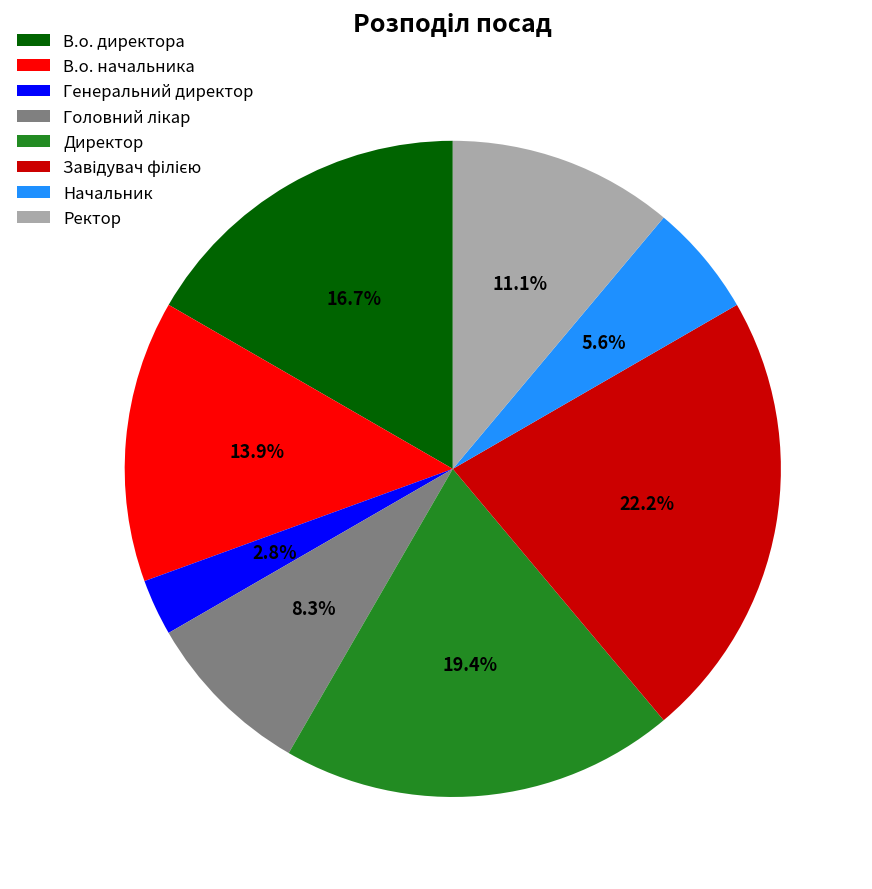

What percentage is NOT represented by В.о. директора?

83.3%